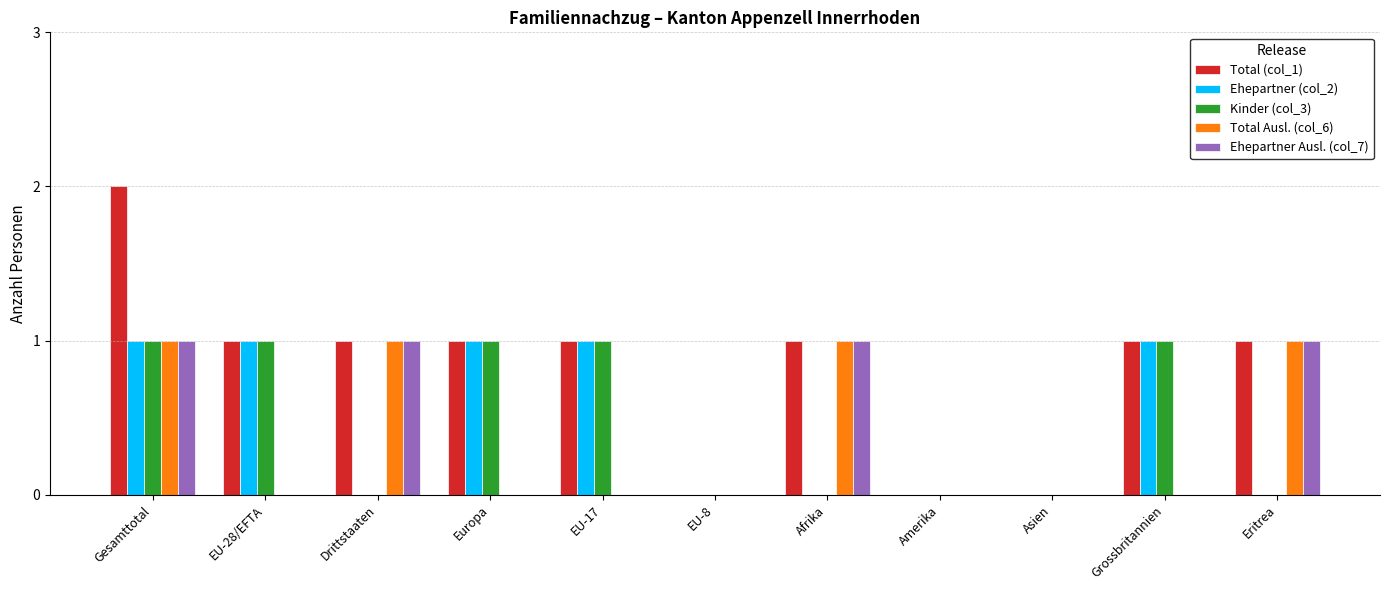

Which series has the largest total across all categories?

Total (col_1)